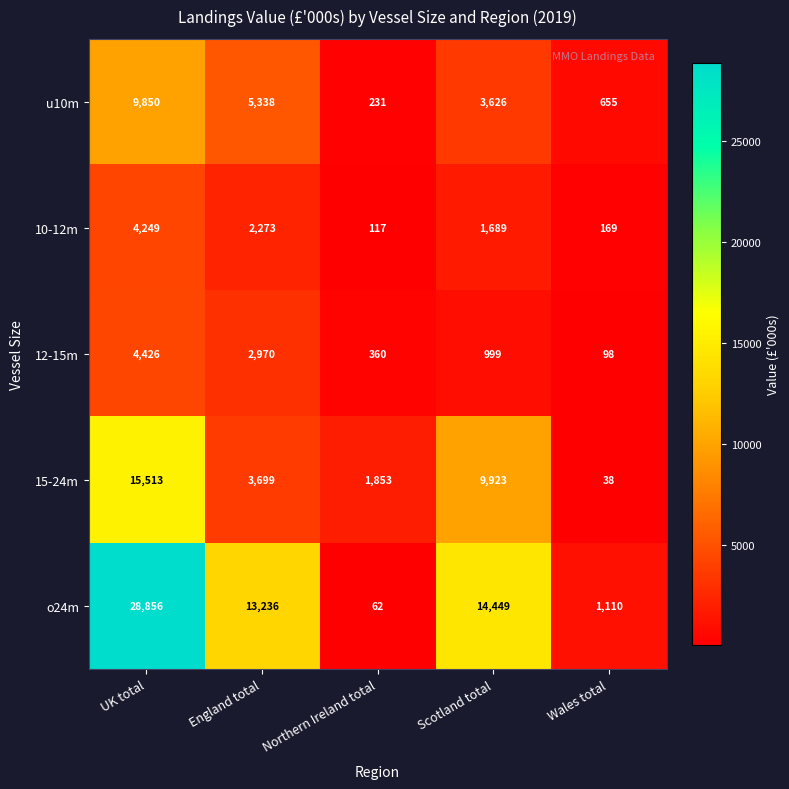

How many data points in o24m are less than 13236?

2